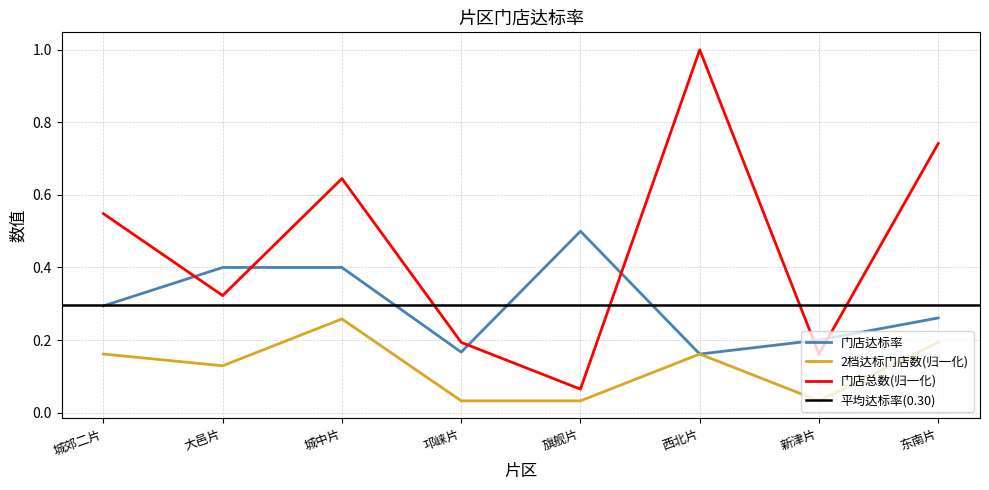

What is the maximum value shown in the chart?

1.0